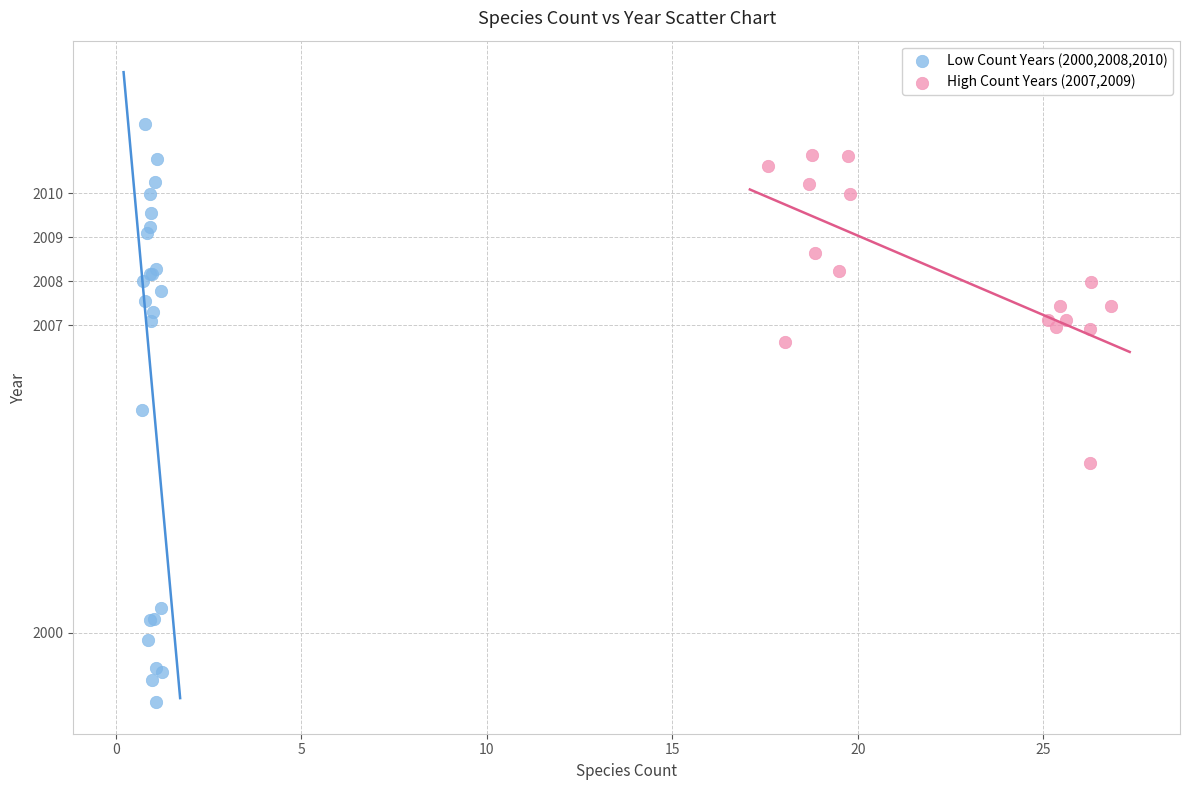

Which series has the largest Y range (max minus min)?

Low Count Years (2000,2008,2010)